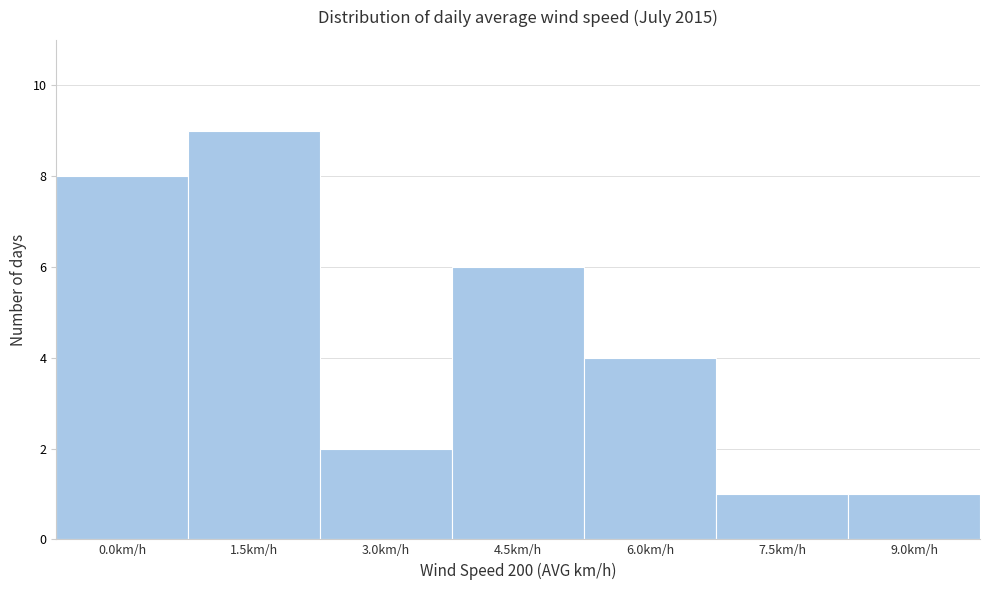

Reading right to left, list all the values displayed in this chart.

9.0km/h=1	7.5km/h=1	6.0km/h=4	4.5km/h=6	3.0km/h=2	1.5km/h=9	0.0km/h=8